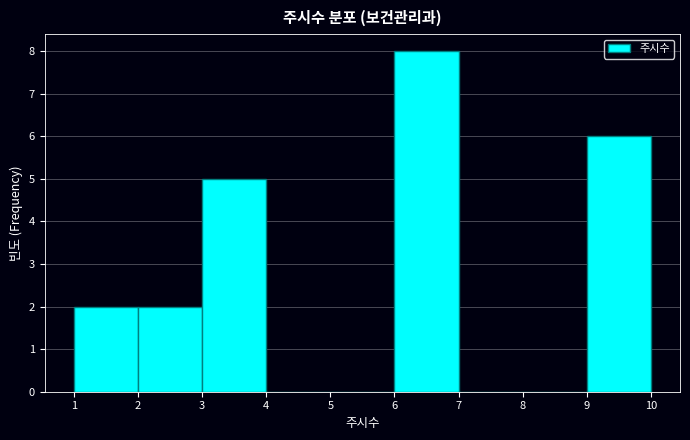

Reading left to right, transcribe this chart: for each bar, give the range it covers on the x-axis and its height. The values are not printed on the chart, so give them approximately, as read against the axis.

1 to 2: 2
2 to 3: 2
3 to 4: 5
4 to 5: 0
5 to 6: 0
6 to 7: 8
7 to 8: 0
8 to 9: 0
9 to 10: 6